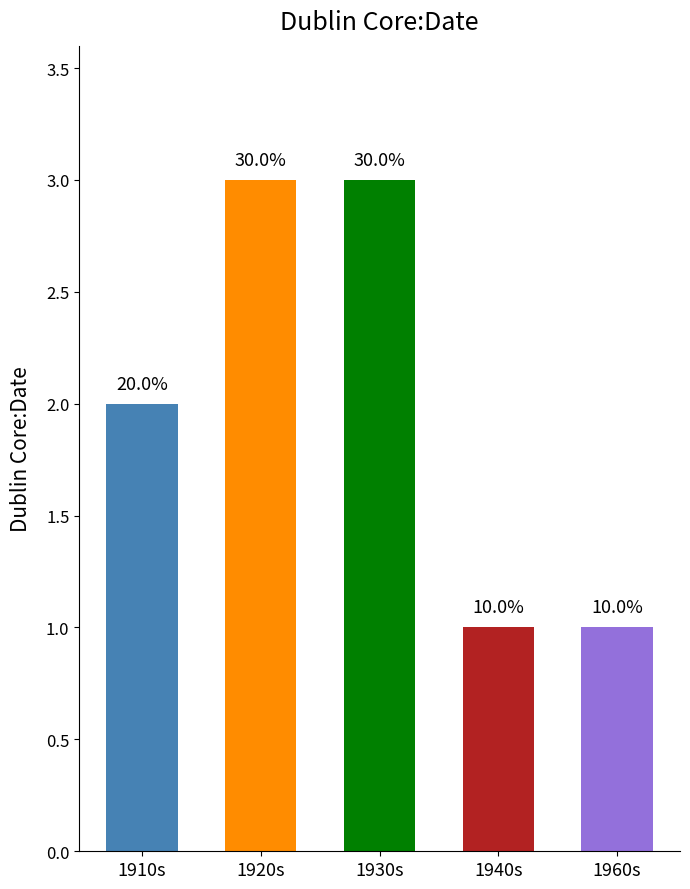

What is the difference between the maximum and minimum values?

2